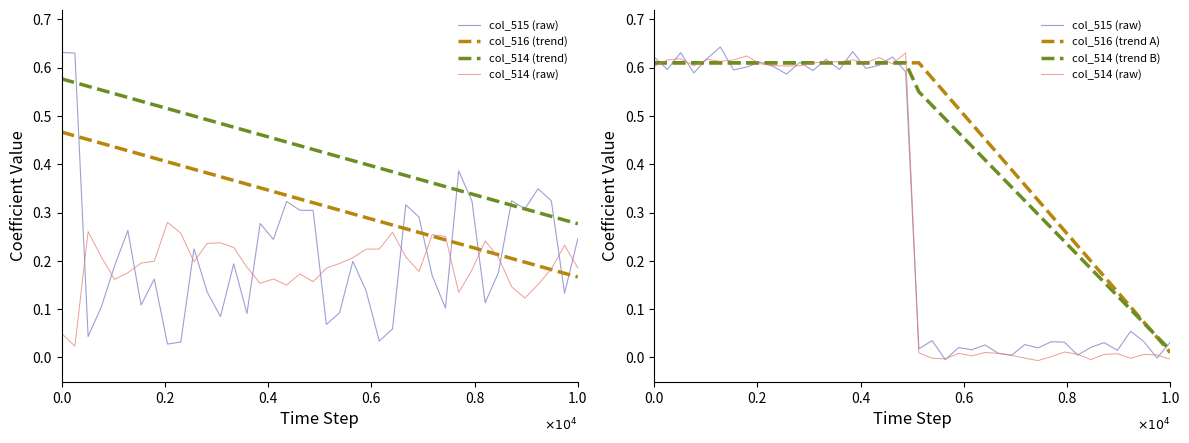

At how many categories does at least one series exceed 0?

40